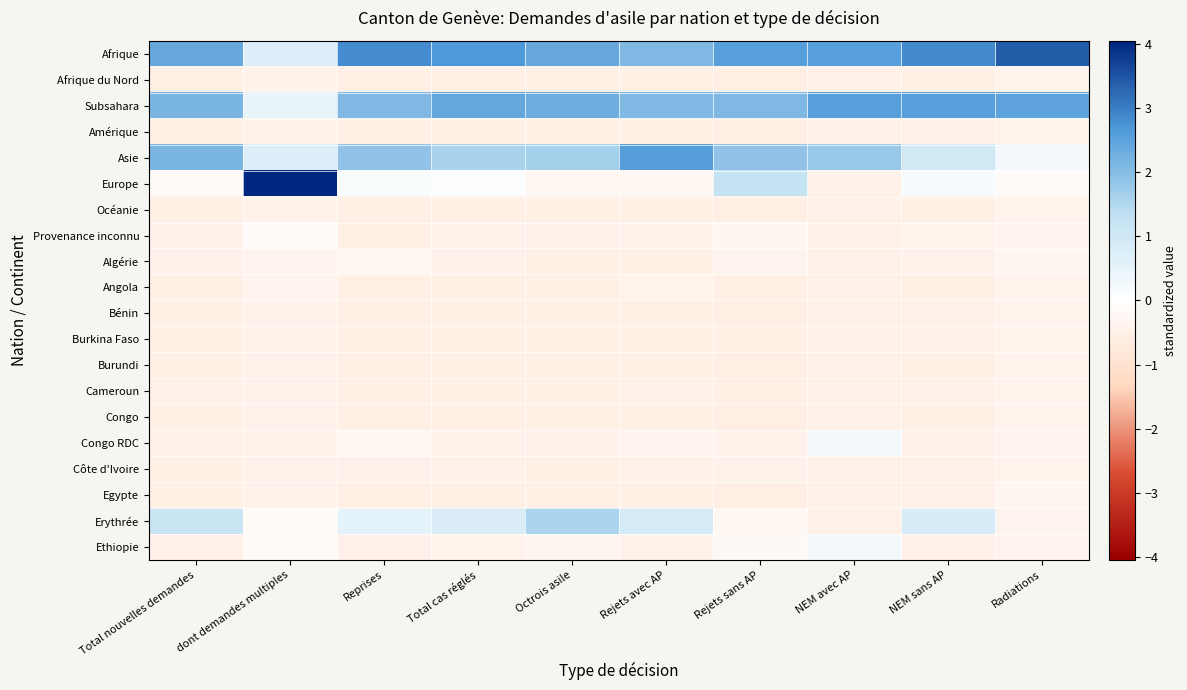

At Reprises, list the series in order from largest to smallest.

Afrique, Subsahara, Asie, Erythrée, Europe, Algérie, Congo RDC, Côte d'Ivoire, Ethiopie, Afrique du Nord, Amérique, Océanie, Provenance inconnu, Angola, Bénin, Burkina Faso, Burundi, Cameroun, Congo, Egypte